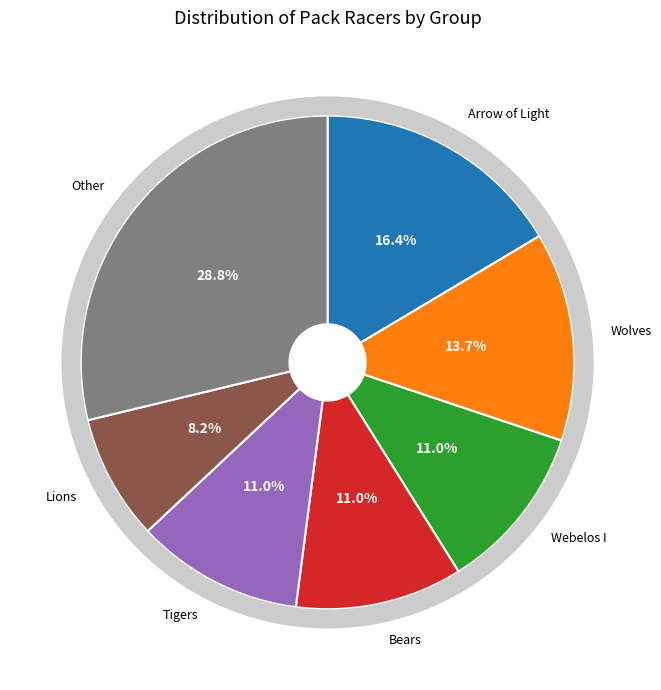

Does Wolves represent more than half of the total?

No